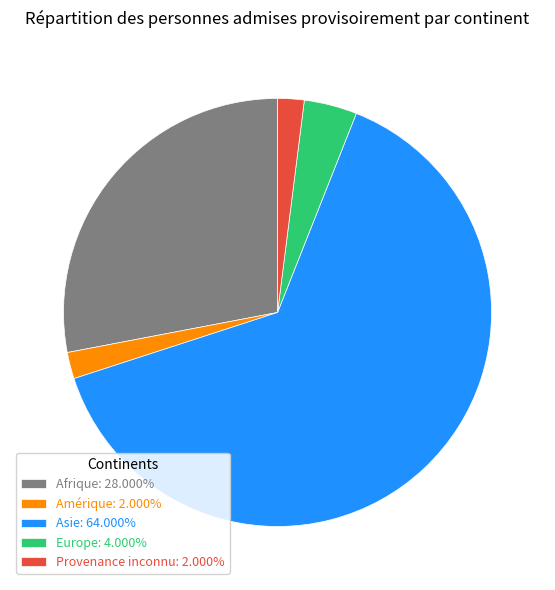

Do Afrique: 28.000% and Europe: 4.000% together represent more than half of the pie?

No